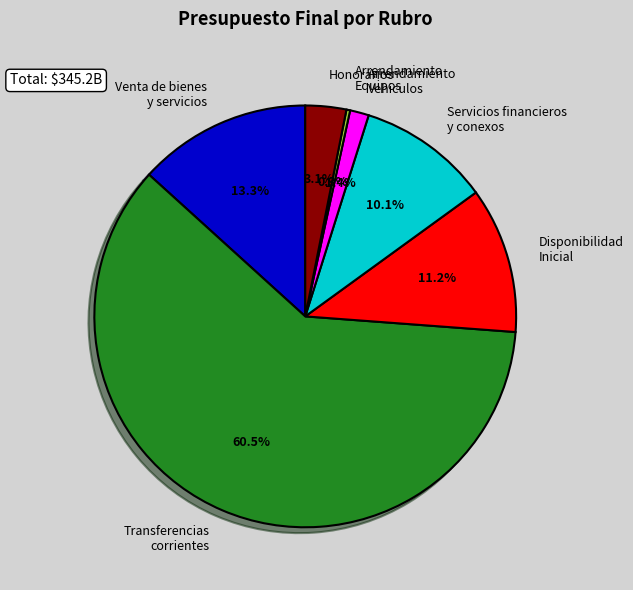

Between Honorarios and Transferencias corrientes, which is larger?

Transferencias corrientes